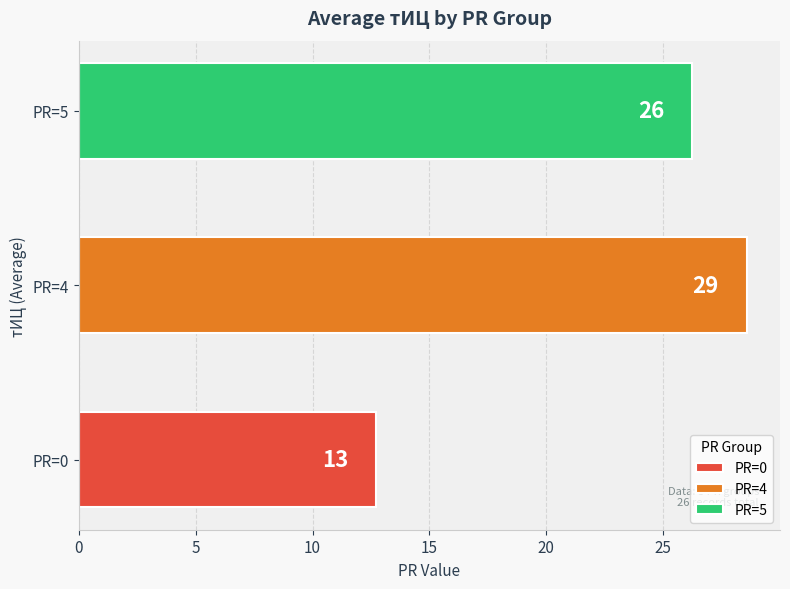

Does the chart contain any negative values?

No